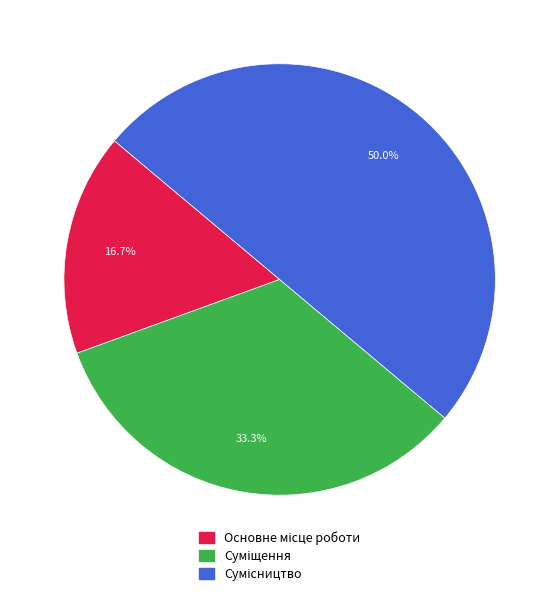

To the nearest percent, what is the average slice percentage?

33%